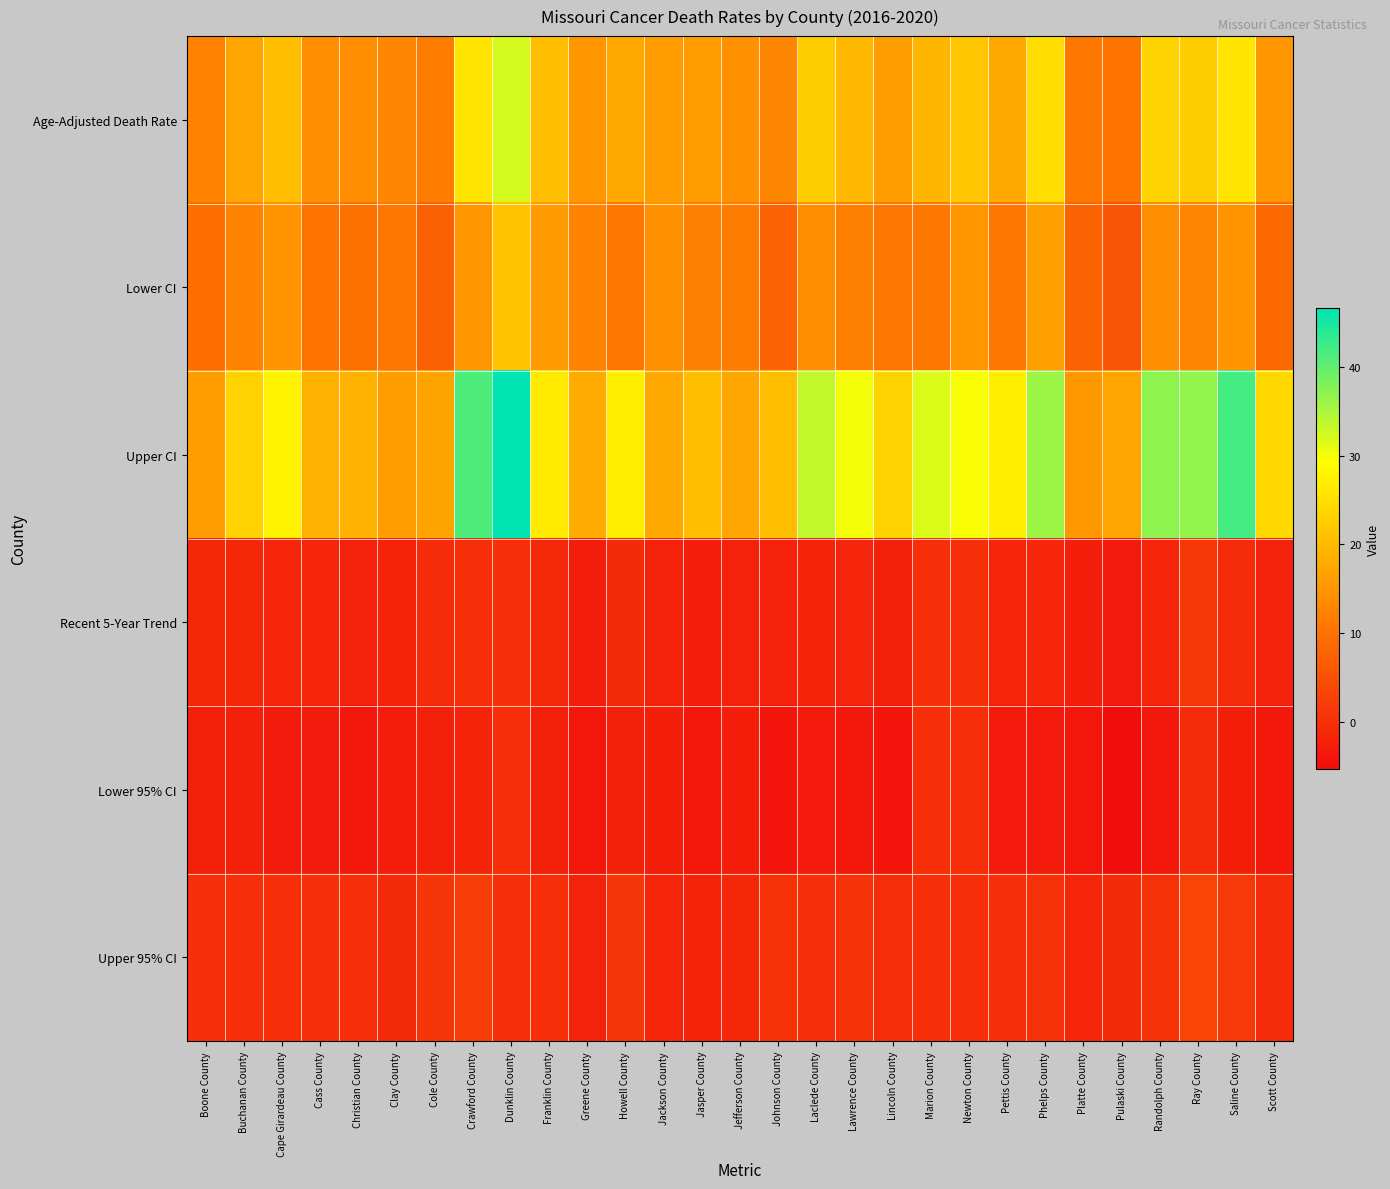

At how many categories does at least one series exceed 24?

15